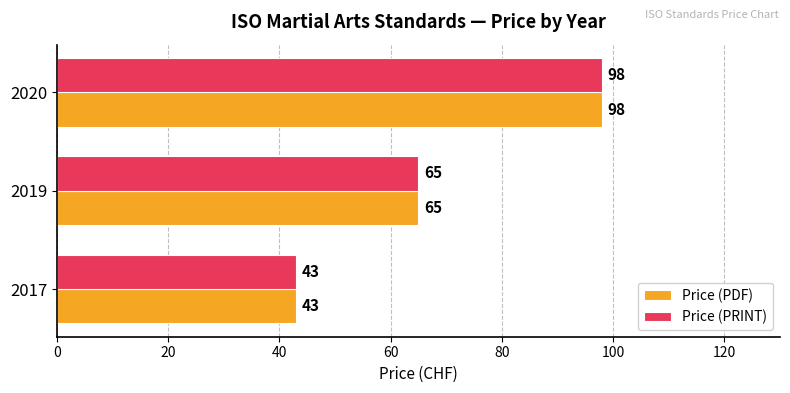

At which label is Price (PRINT) closest to 70?

2019